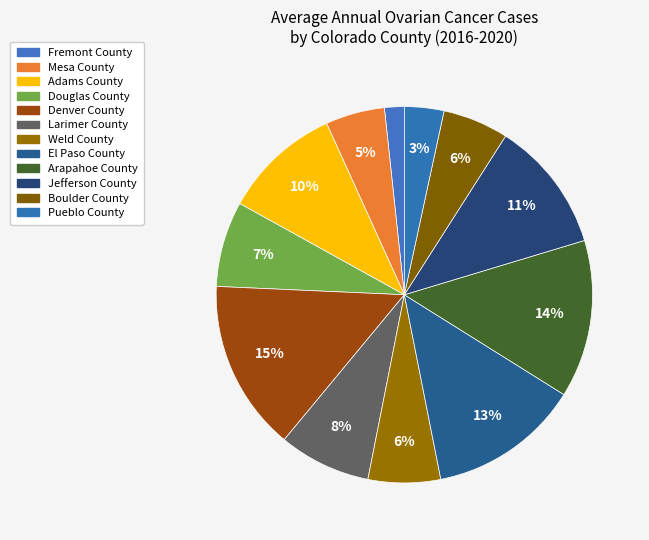

To the nearest percent, what portion does Jefferson County represent?

11%